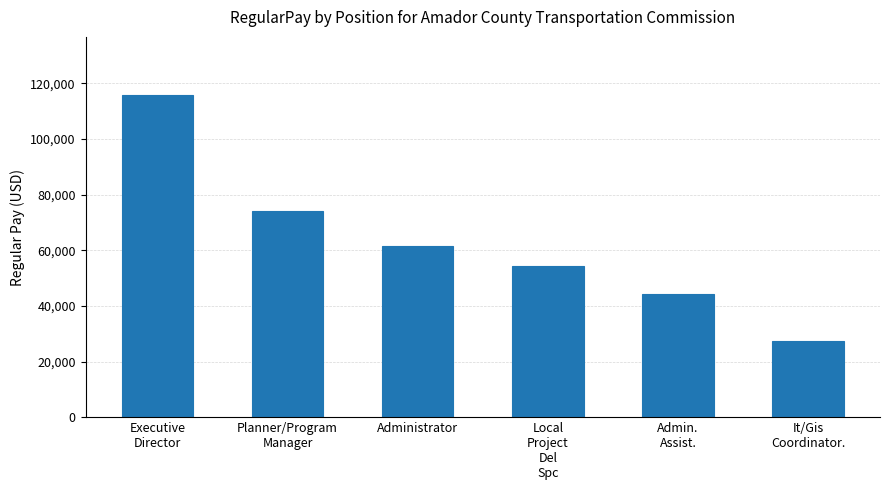

List the labels in order of value, largest first.

Executive
Director, Planner/Program
Manager, Administrator, Local
Project
Del
Spc, Admin.
Assist., It/Gis
Coordinator.